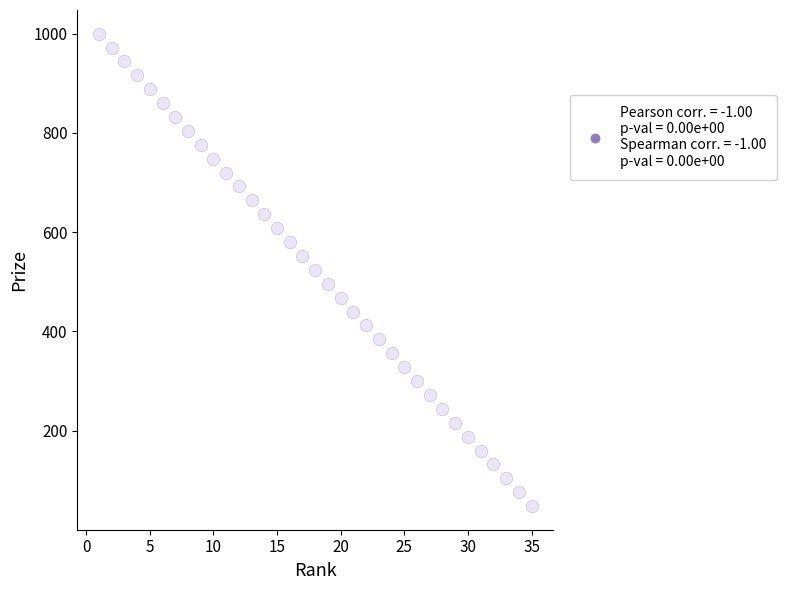

What is the range of Y values (max minus min)?

952